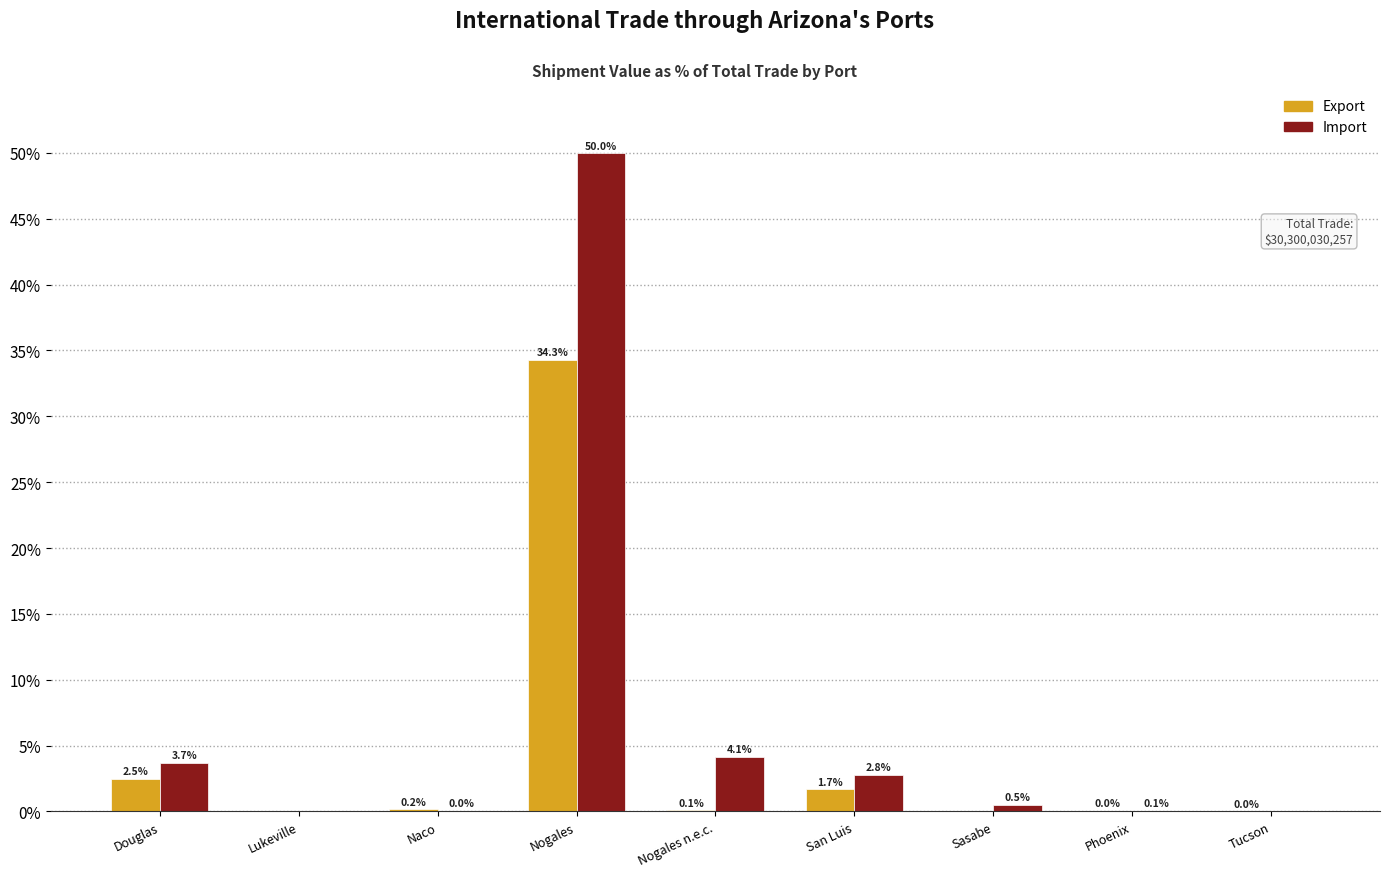

Between Nogales n.e.c. and Phoenix, which series saw the biggest shift?

Import